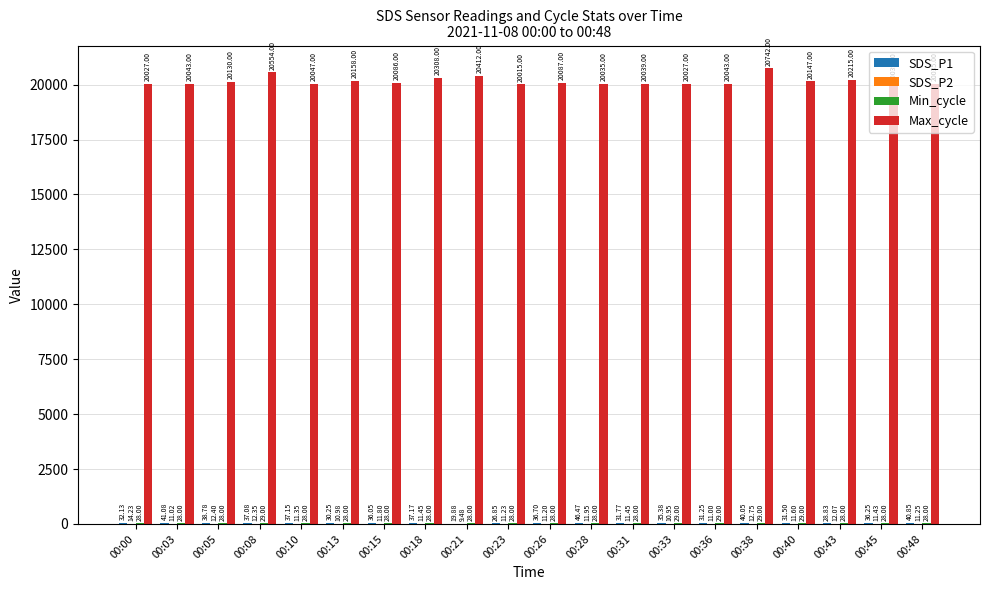

At which category is the sum across all series the highest?

00:38